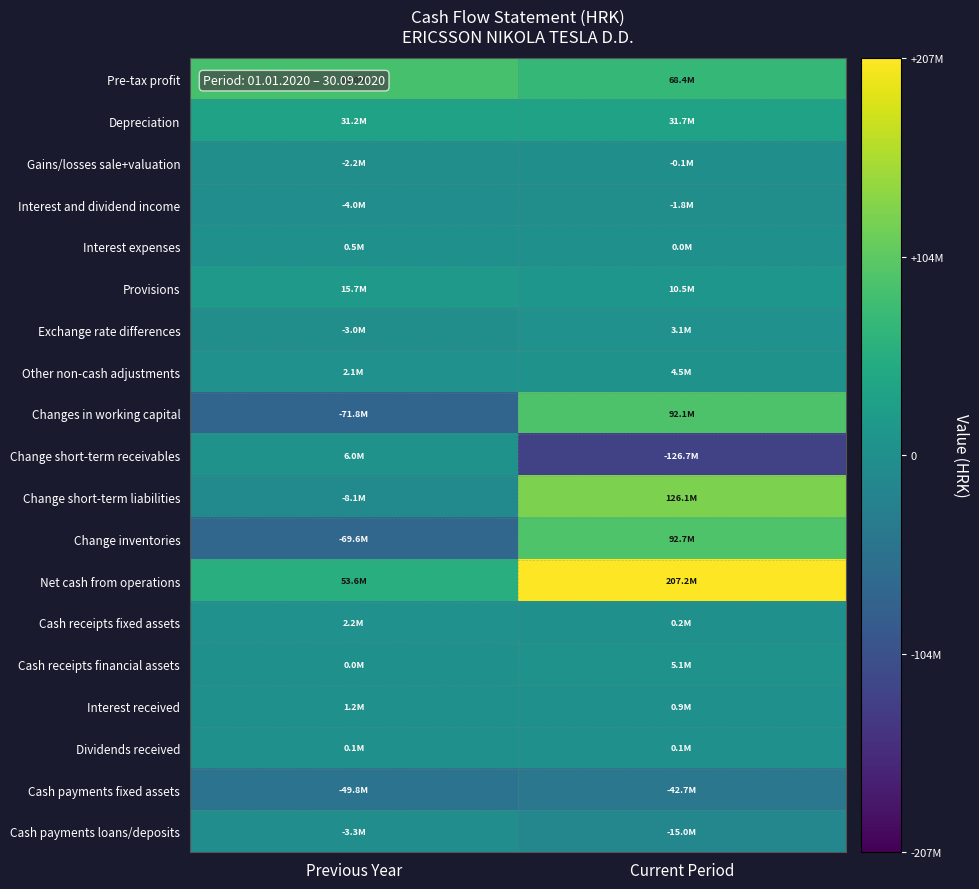

Between Current Period and Previous Year, which is larger?

Previous Year